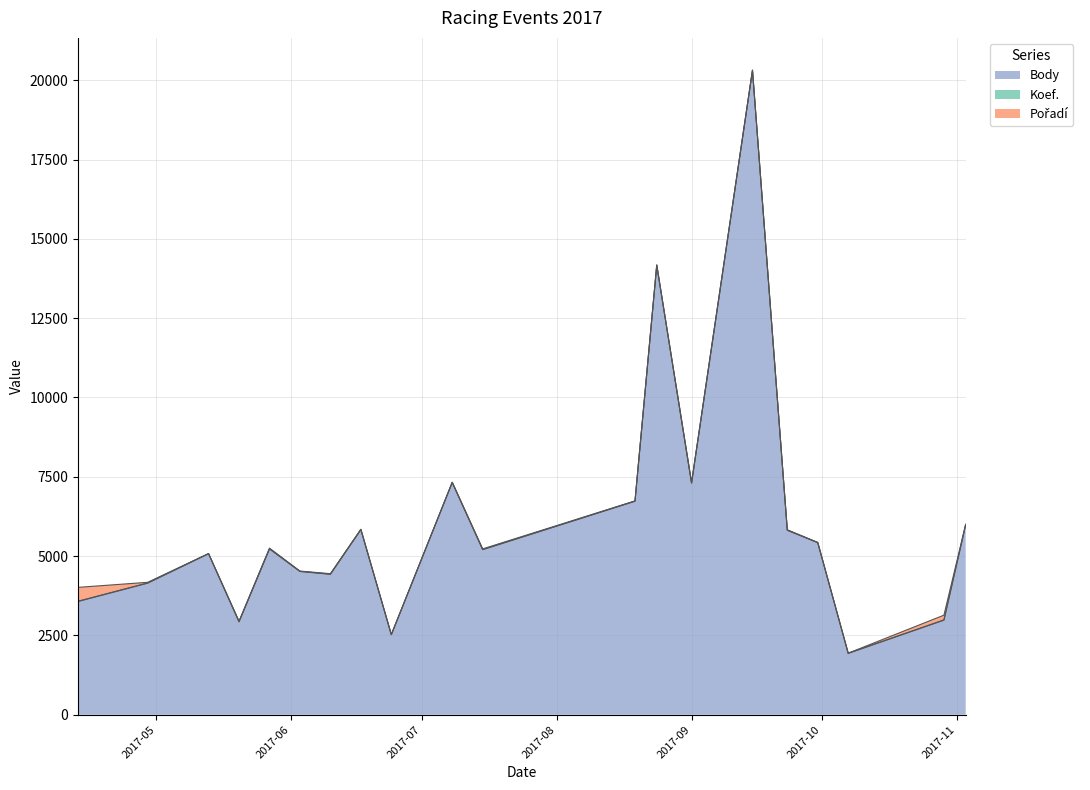

True or false: Body and Koef. intersect in this chart.

False